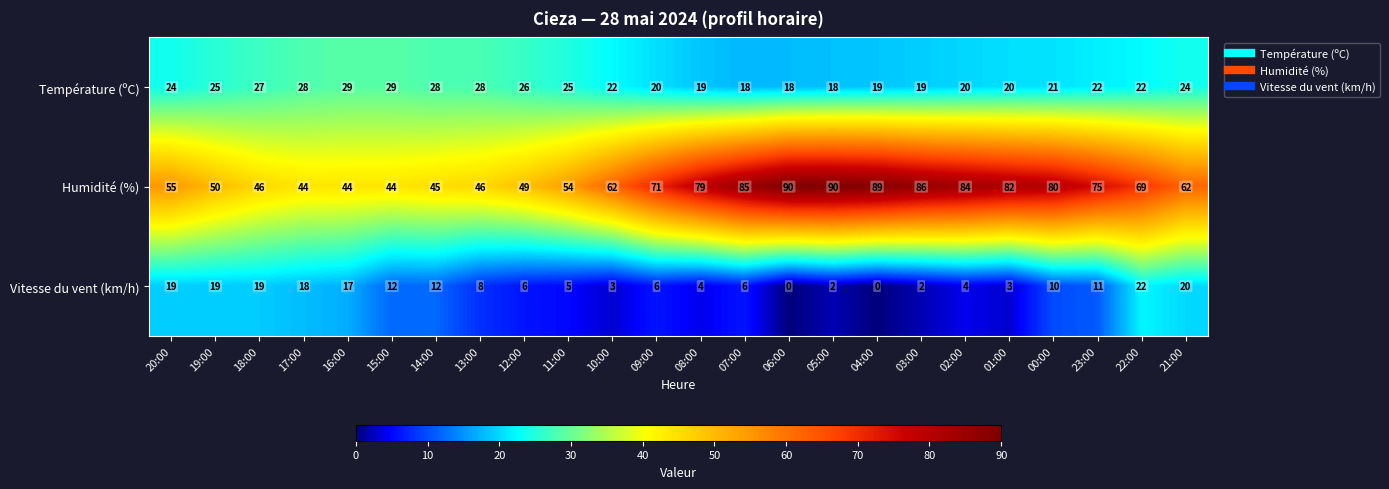

Which series has the largest total across all categories?

Humidité (%)